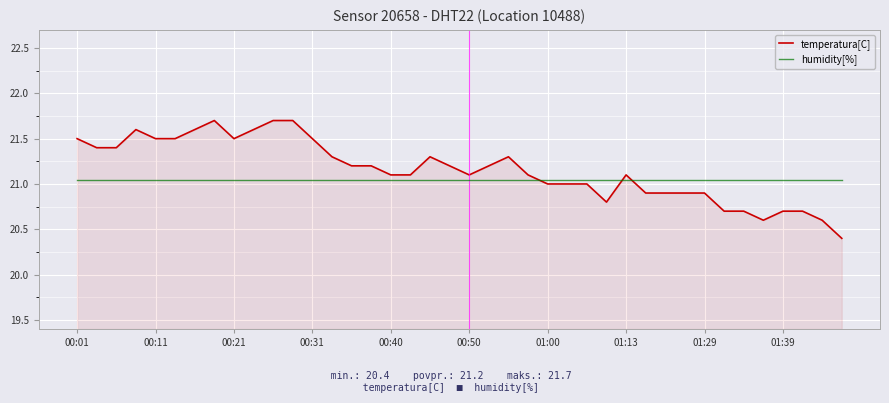

True or false: temperatura[C] has a value of 37.1 at 01:00.

False